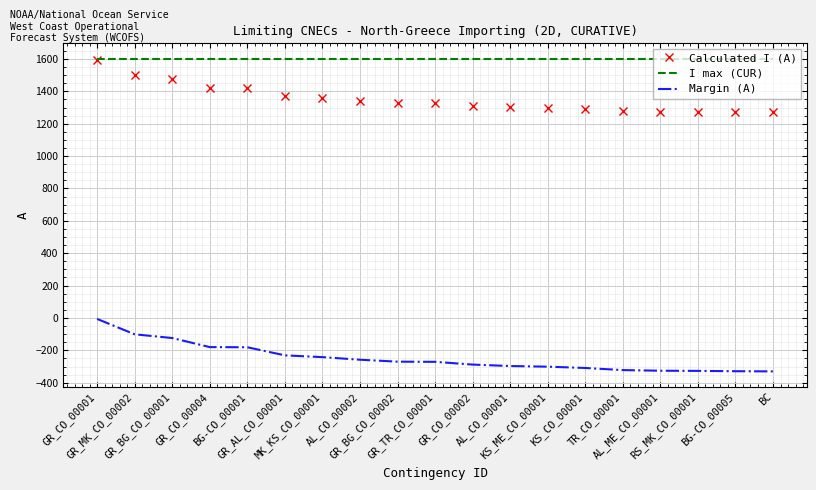

What position from the right is MK_KS_CO_00001?

13